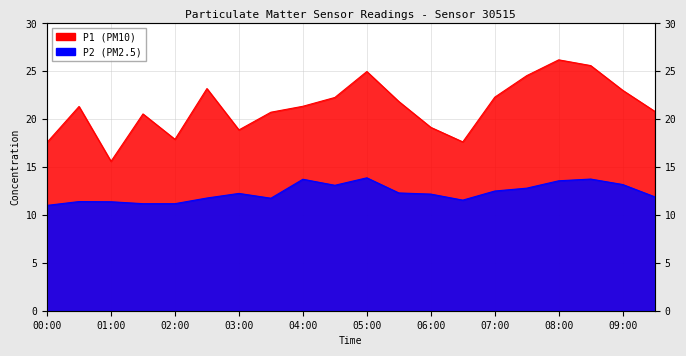

What value does the P2 series have at 07:00?

12.5